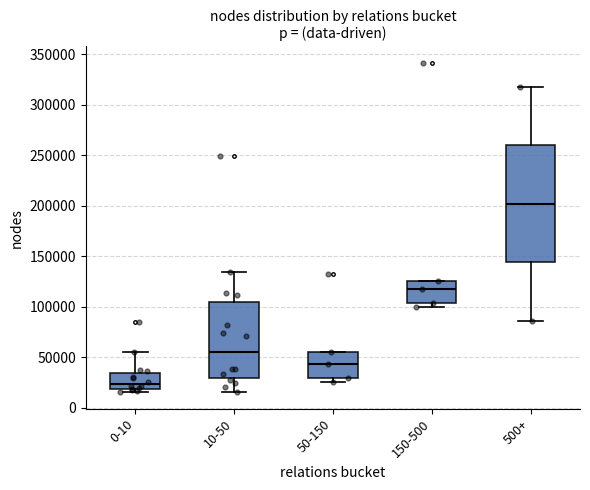

Which box is the tallest, from its lower edge to its upper edge?

500+